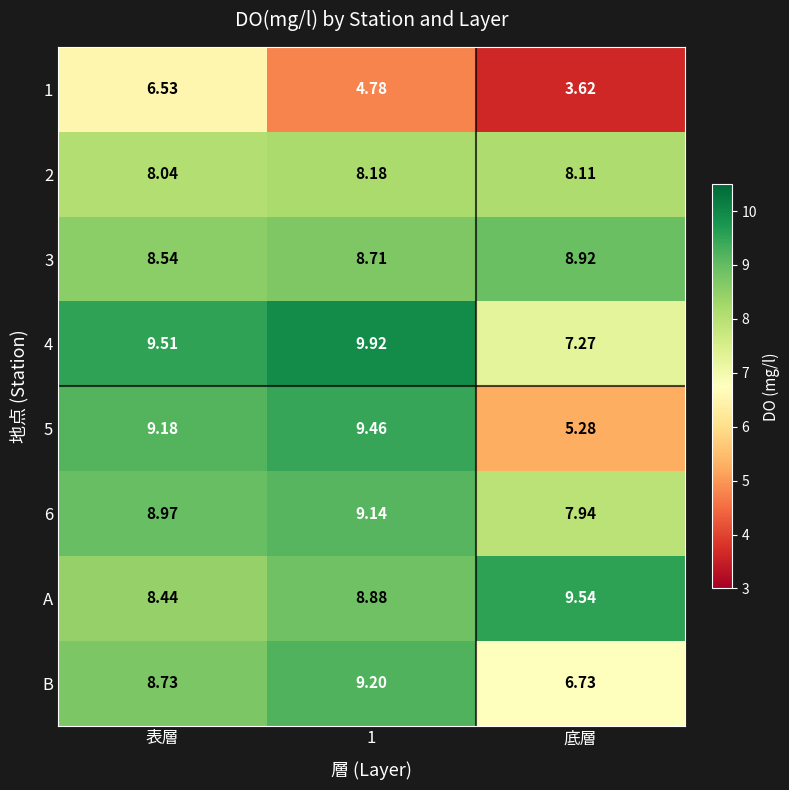

Which series has the widest spread of values?

5